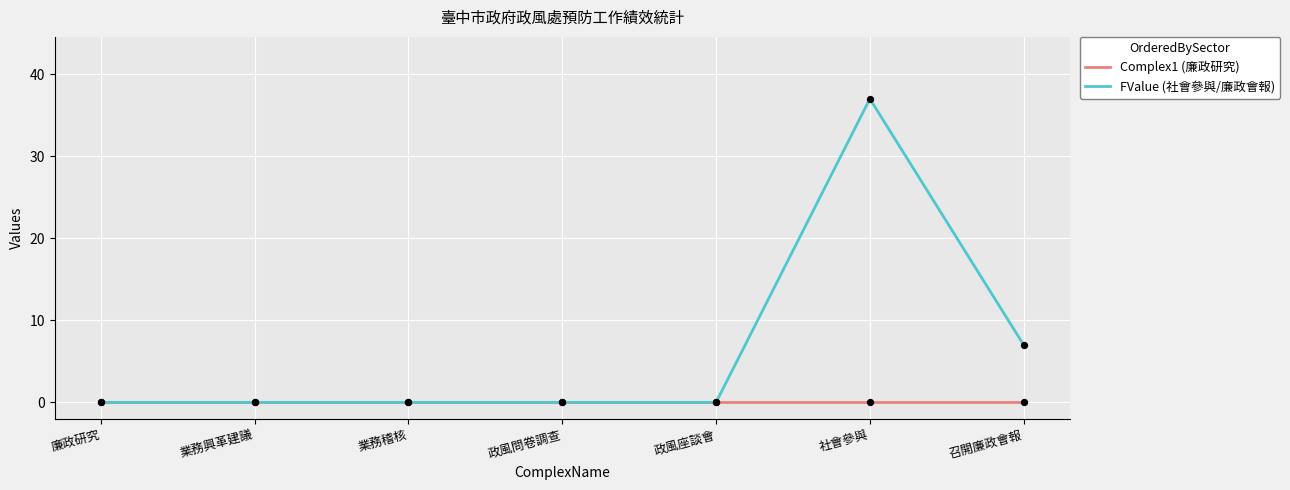

Which series has the largest range (max minus min)?

FValue (社會參與/廉政會報)